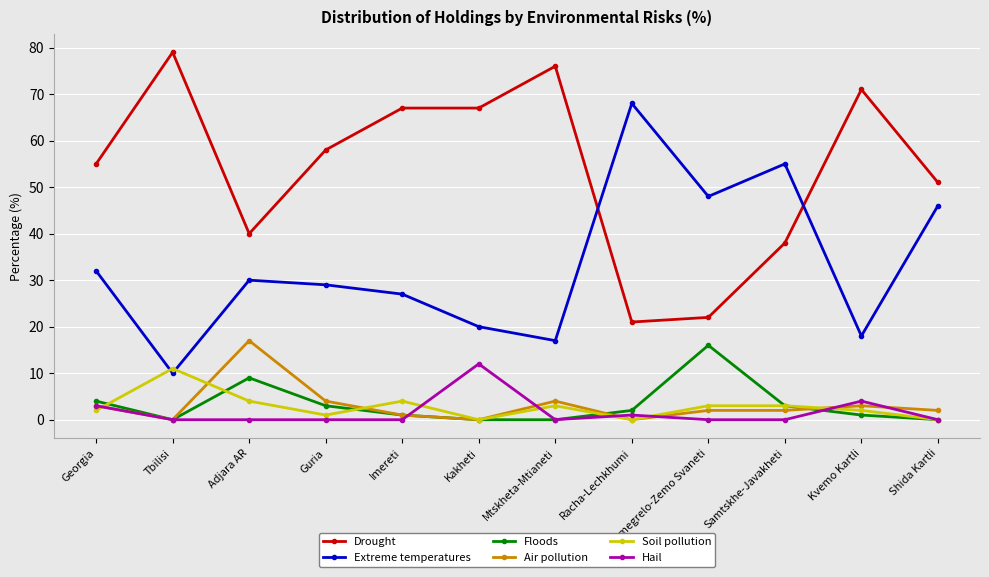

What is the label of the 9th point from the left?

Samegrelo-Zemo Svaneti